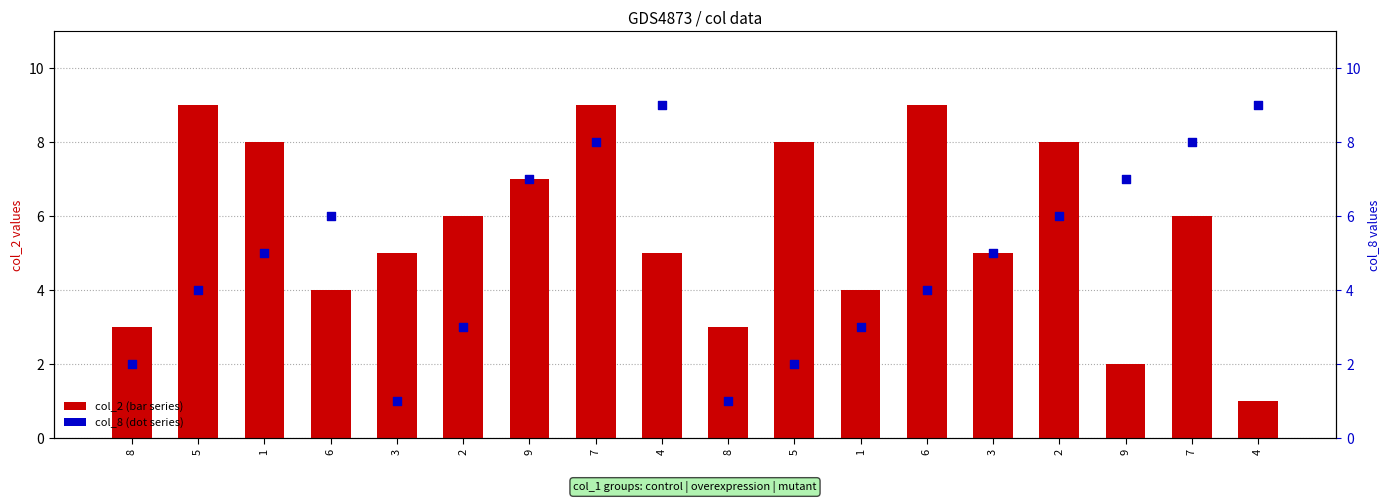

Which series contains the highest Y value?

col_2 (bar series)